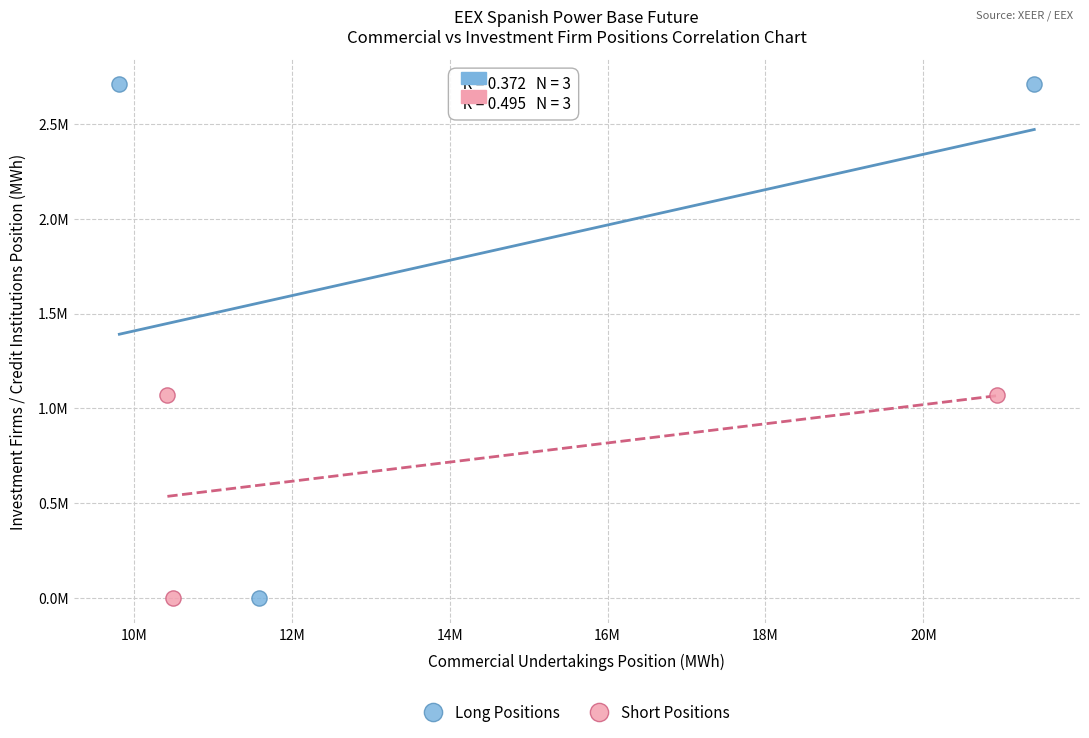

Which series has the largest Y range (max minus min)?

Long Positions